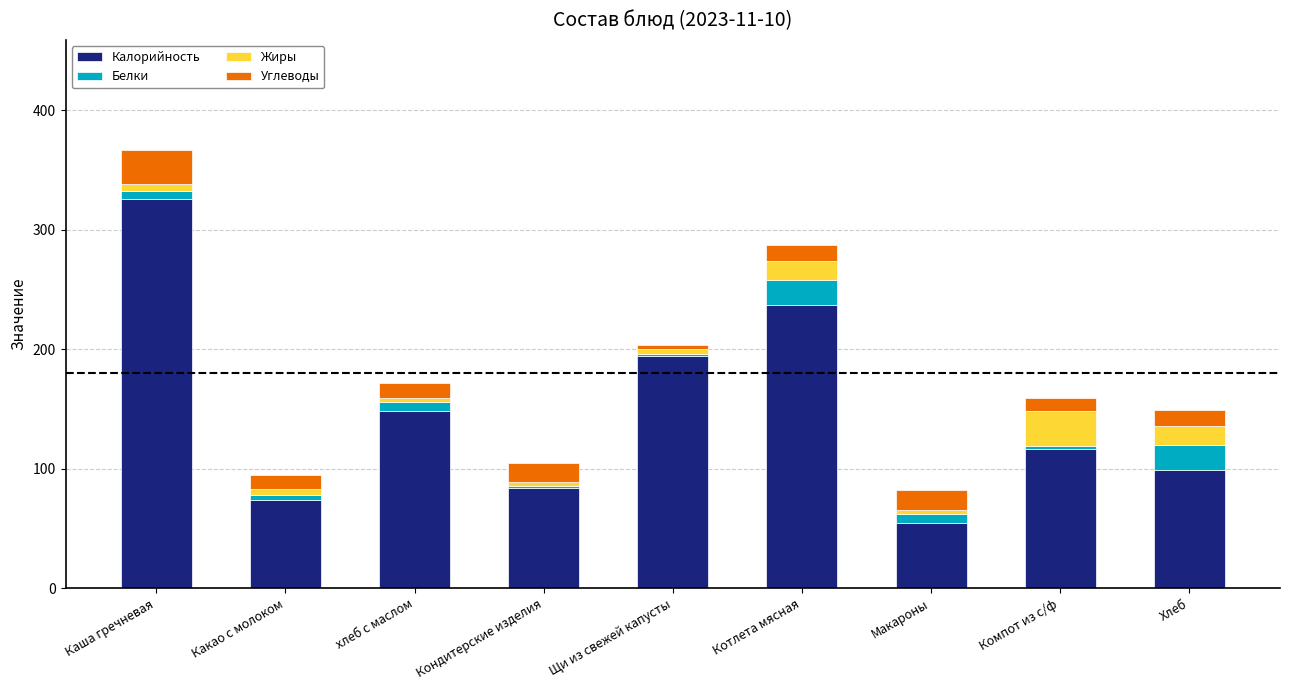

At which category is the sum across all series the highest?

Каша гречневая